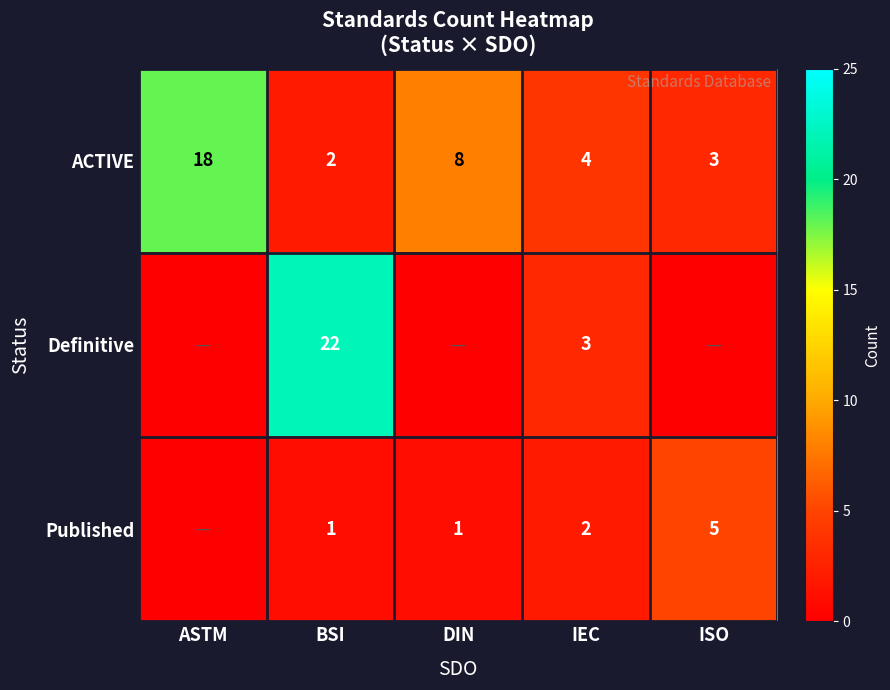

At which label does ACTIVE reach its minimum?

BSI